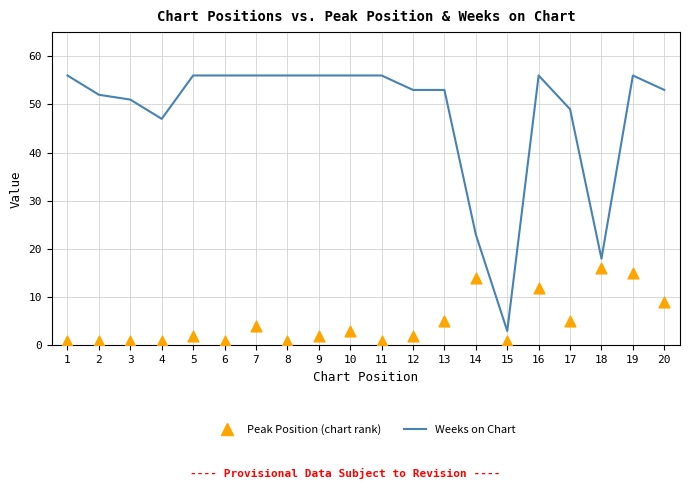

Which series has the largest Y range (max minus min)?

Weeks on Chart